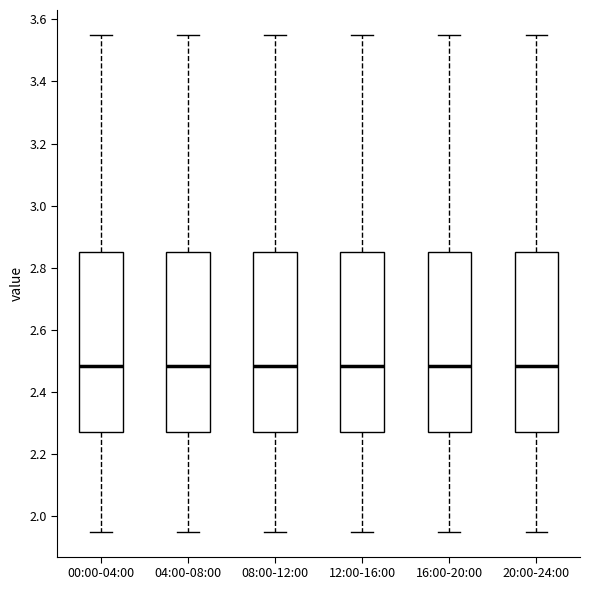

Reading left to right, transcribe this box plot: for each box, give where its median line is, the range the box spans, and where its two whiskers end, as read against the y-axis. The values are not printed on the chart, so give them approximately, as read against the axis.

00:00-04:00: median 2.48, box 2.28 to 2.86, whiskers 1.96 to 3.56
04:00-08:00: median 2.48, box 2.28 to 2.86, whiskers 1.96 to 3.56
08:00-12:00: median 2.48, box 2.28 to 2.86, whiskers 1.96 to 3.56
12:00-16:00: median 2.48, box 2.28 to 2.86, whiskers 1.96 to 3.56
16:00-20:00: median 2.48, box 2.28 to 2.86, whiskers 1.96 to 3.56
20:00-24:00: median 2.48, box 2.28 to 2.86, whiskers 1.96 to 3.56